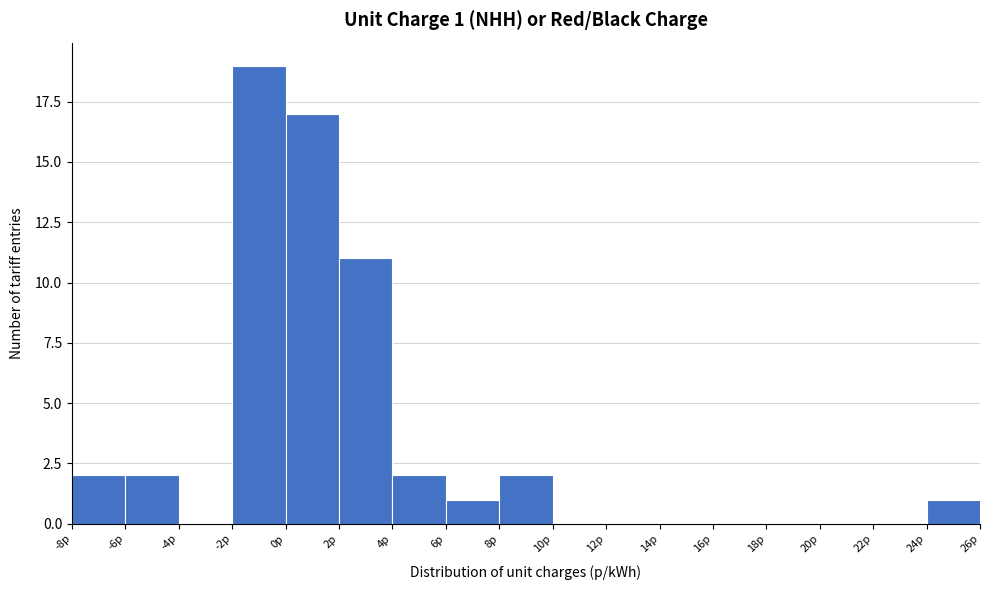

Over which range of the x-axis is the bar tallest?

-2 to 0